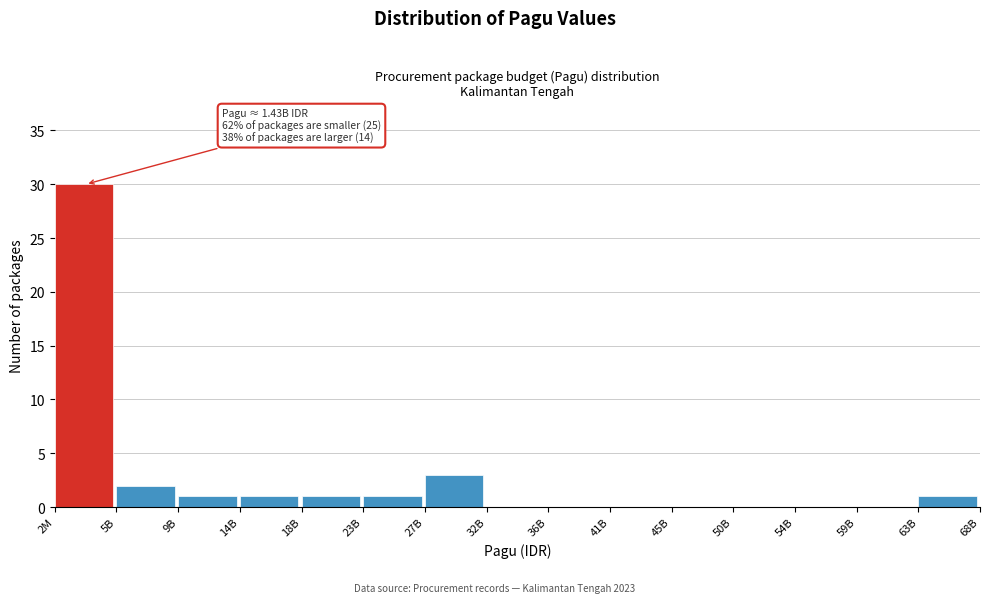

Reading right to left, list all the values displayed in this chart.

63B=1	59B=0	54B=0	50B=0	45B=0	41B=0	36B=0	32B=0	27B=3	23B=1	18B=1	14B=1	9B=1	5B=2	2M=30